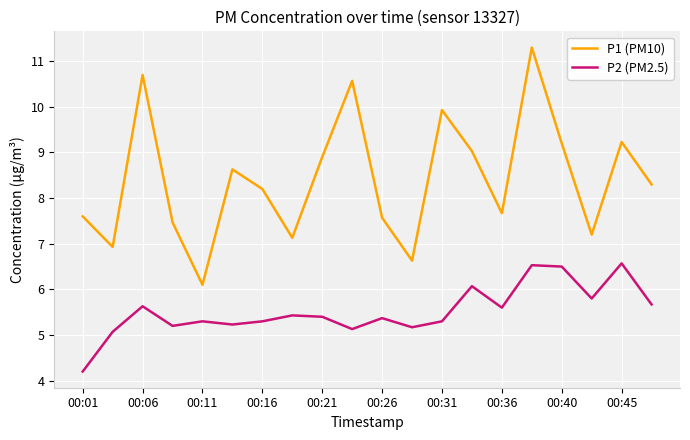

Reading left to right, transcribe all the data shown in this chart.

P1 (PM10): 7.6	6.9	10.7	7.5	6.1	8.6	8.2	7.1	8.9	10.6	7.6	6.6	9.9	9.0	7.7	11.3	9.2	7.2	9.2	8.3
P2 (PM2.5): 4.2	5.1	5.6	5.2	5.3	5.2	5.3	5.4	5.4	5.1	5.4	5.2	5.3	6.1	5.6	6.5	6.5	5.8	6.6	5.7